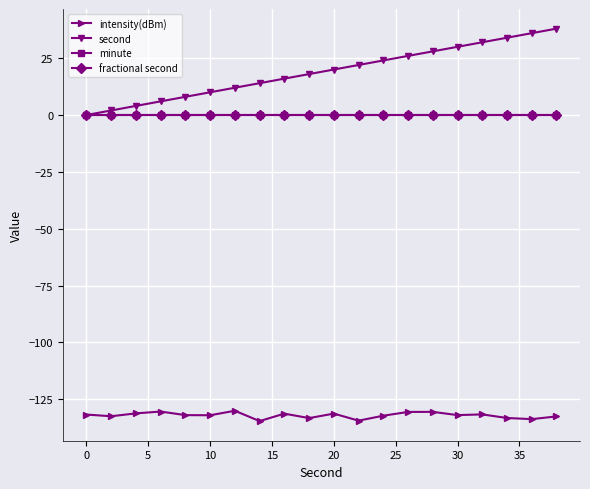

Which series has the largest total across all categories?

second